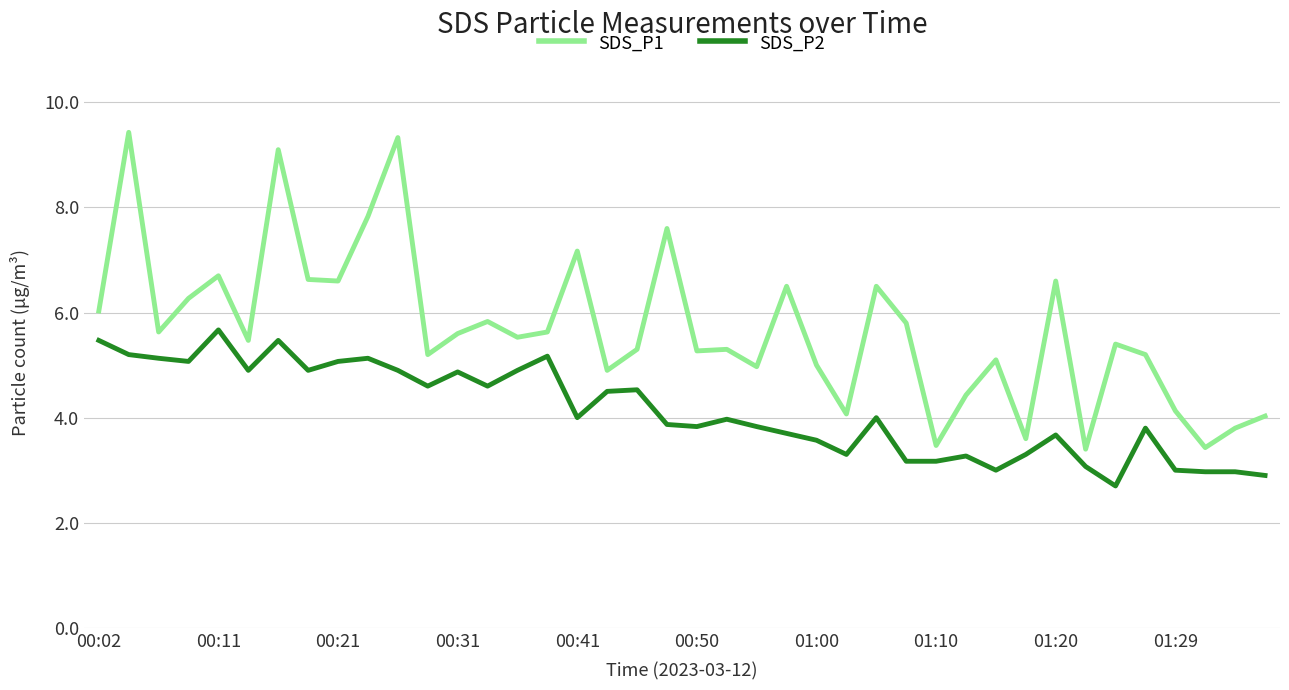

True or false: SDS_P2 and SDS_P1 cross at least once.

False